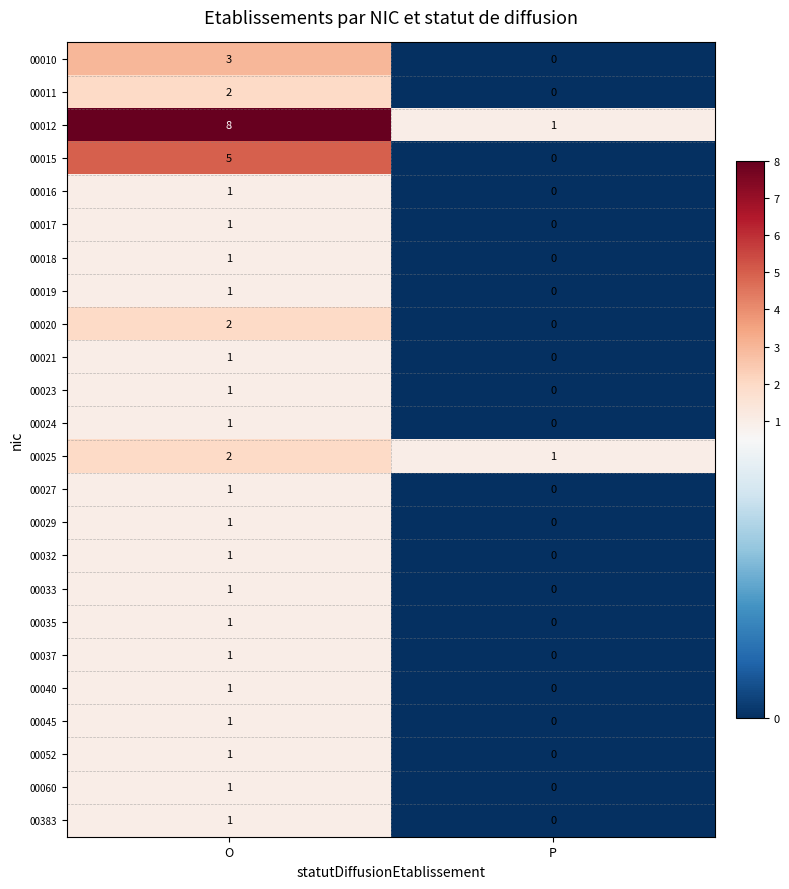

How many values in 00023 are above zero?

1